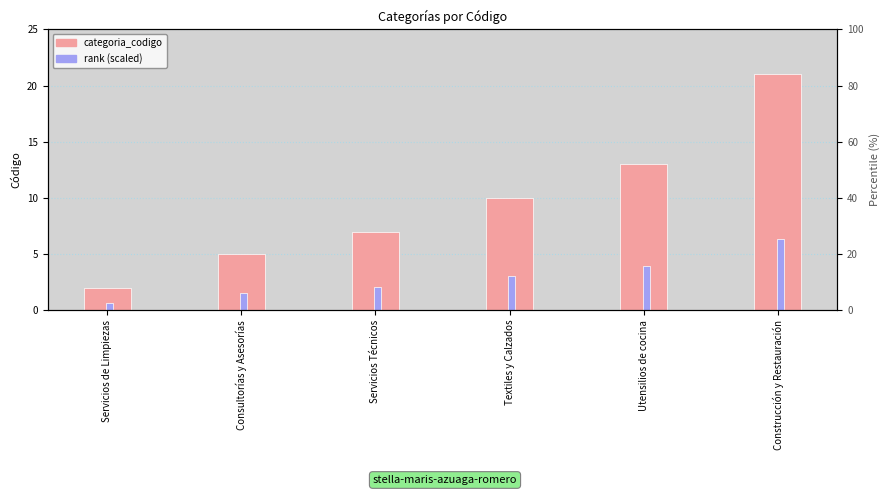

What is the difference between the rank (scaled) values at Servicios Técnicos and Construcción y Restauración?

4.2